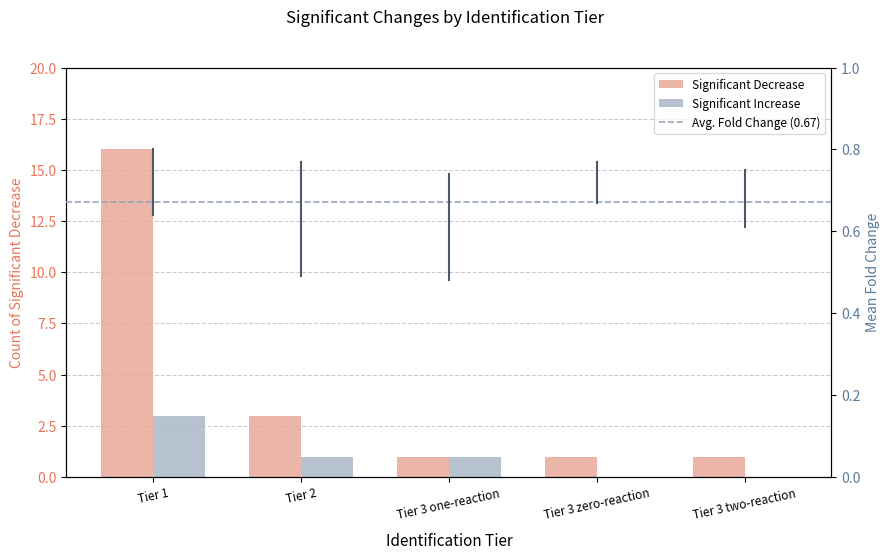

What is the highest value of the Significant Decrease series?

16